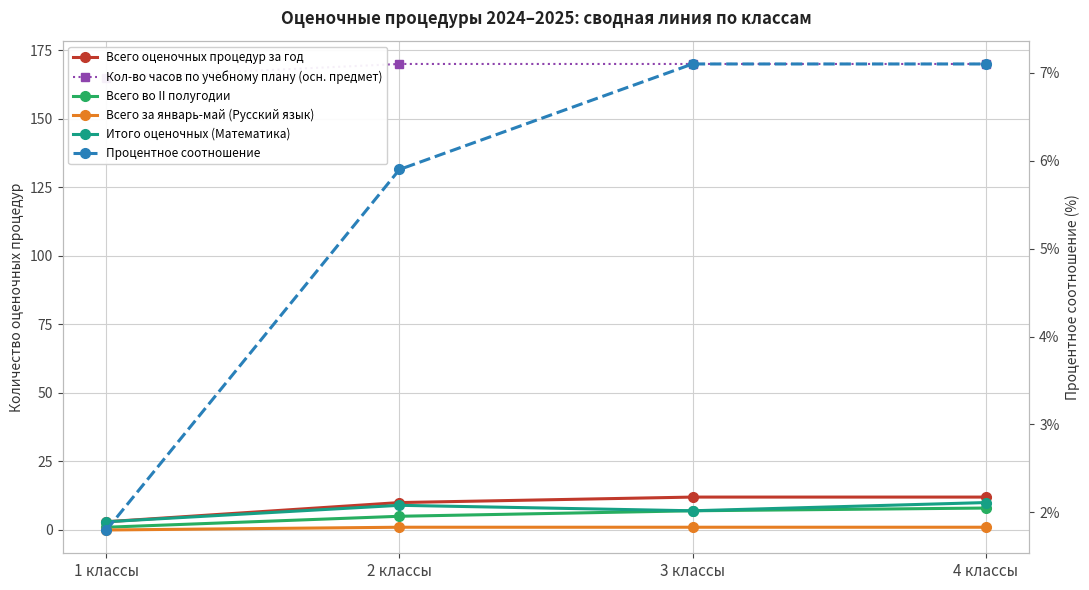

What is the average value of the Всего оценочных процедур за год series?

9.2